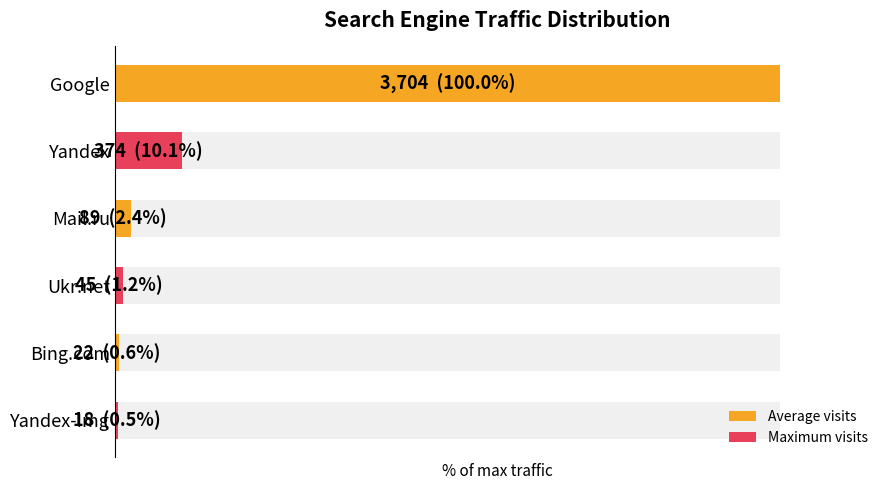

Reading left to right, what are all the values shown in this chart?

0=100.0	1=10.1	2=2.4	3=1.2	4=0.6	5=0.5